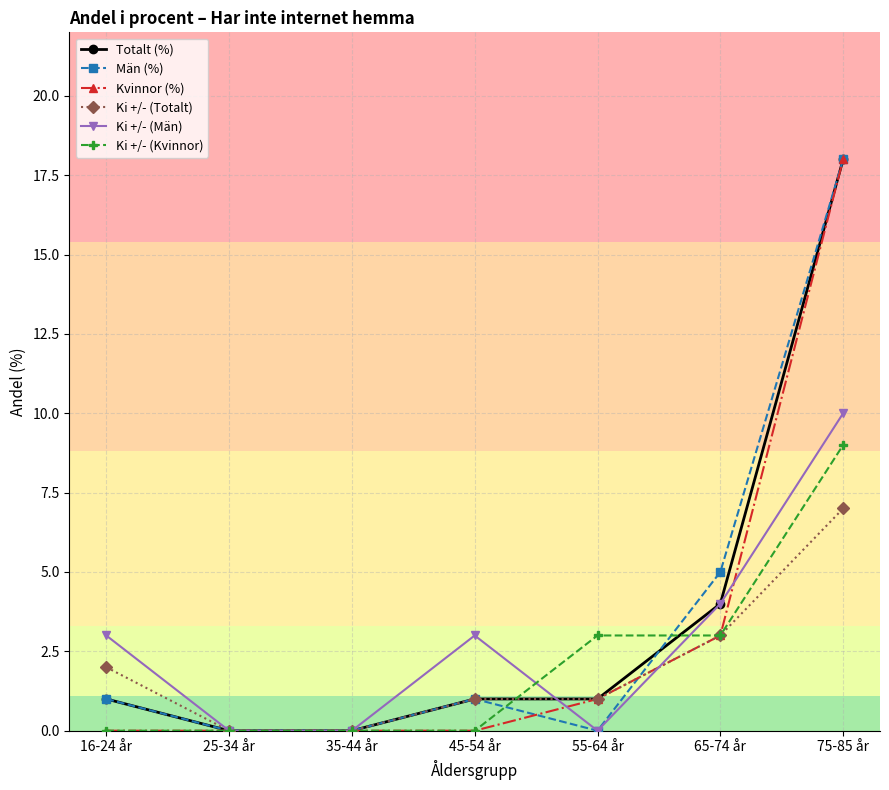

What is the difference between the maximum and minimum values in the Kvinnor (%) series?

18